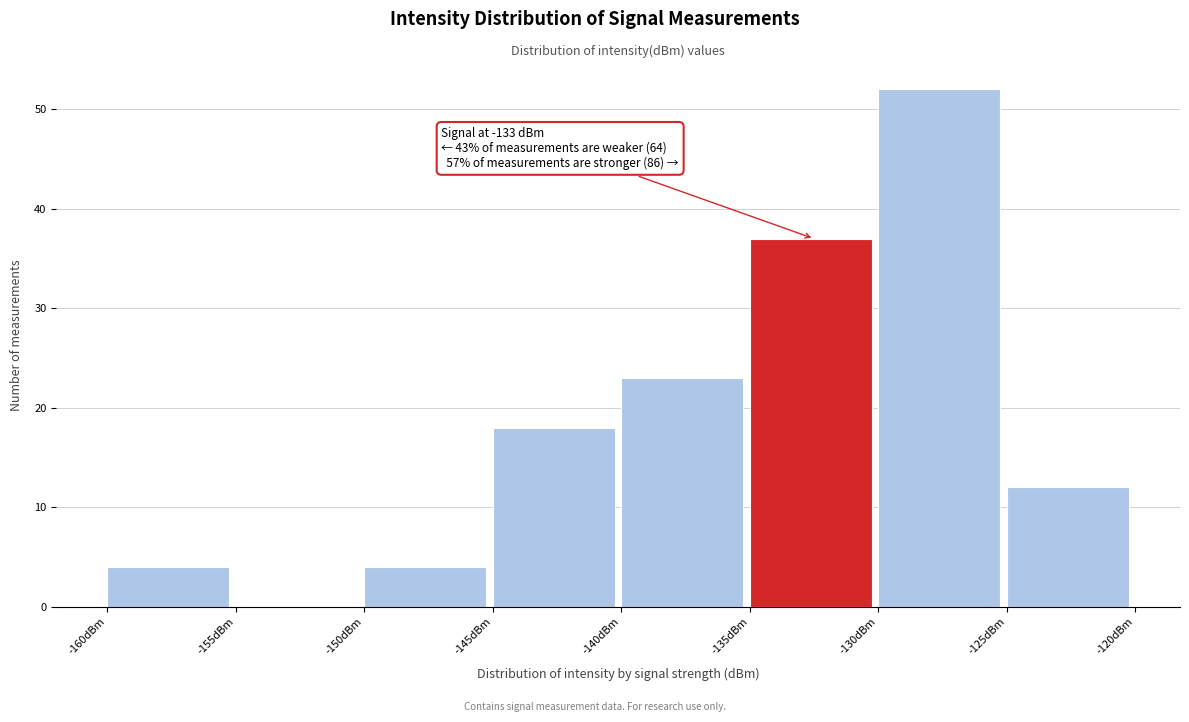

Over which range of the x-axis is the bar tallest?

-130 to -125